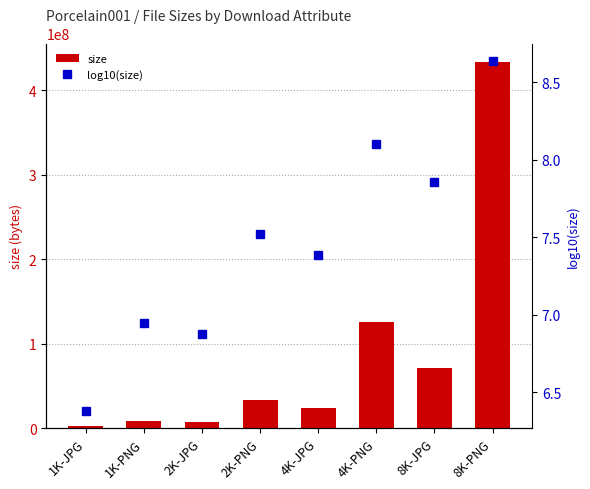

How many values in the log10(size) series exceed 7?

5